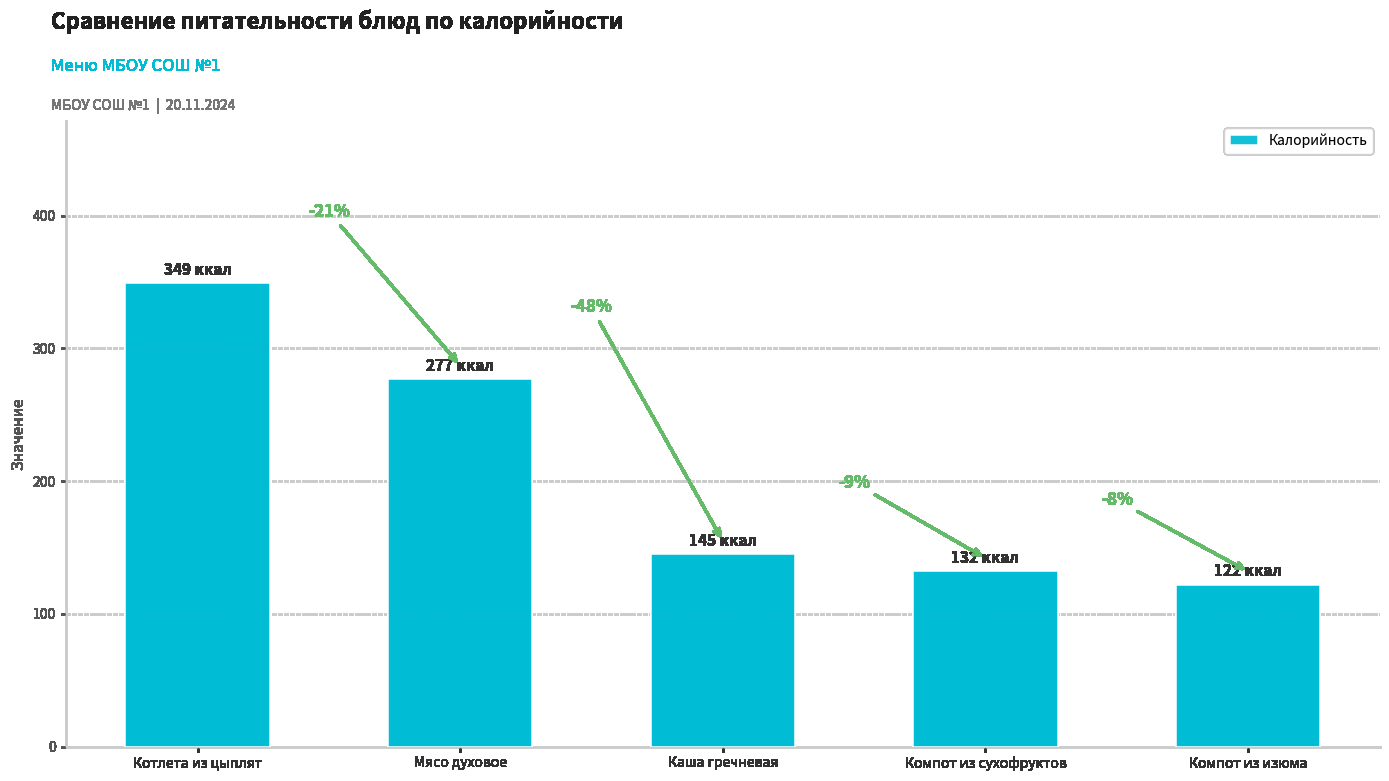

Are the bars horizontal?

No